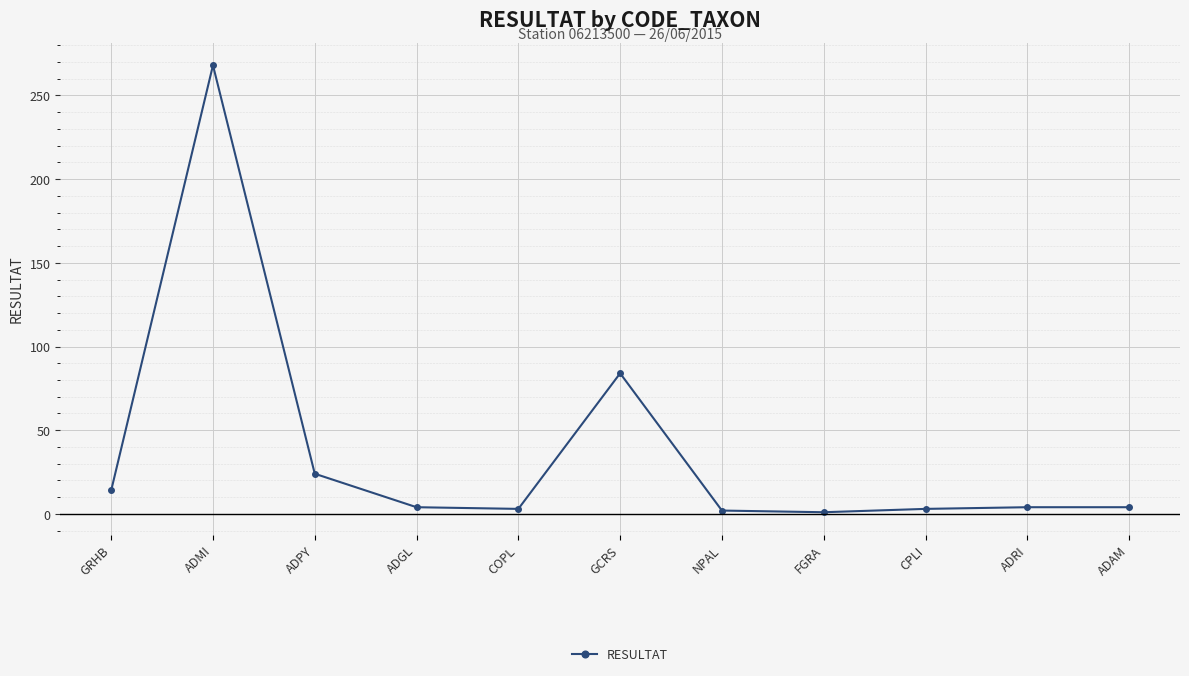

Between FGRA and ADGL, which is larger?

ADGL